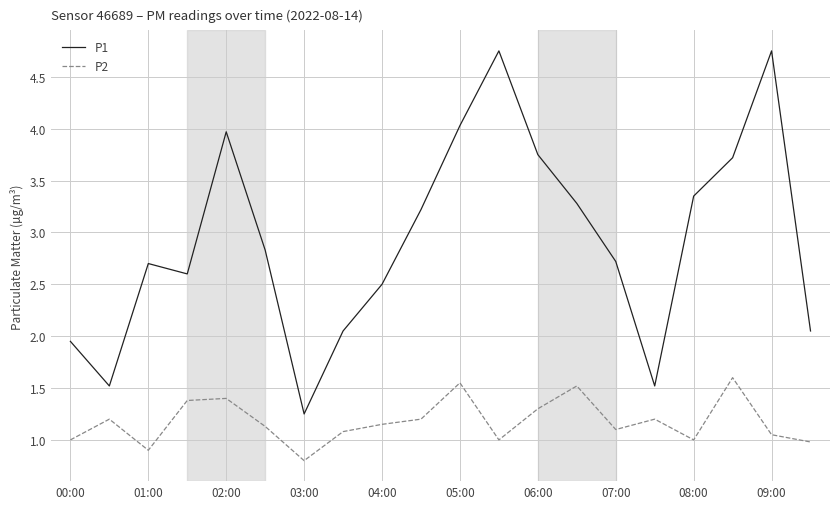

What is the difference between the maximum and minimum values in the P1 series?

3.5